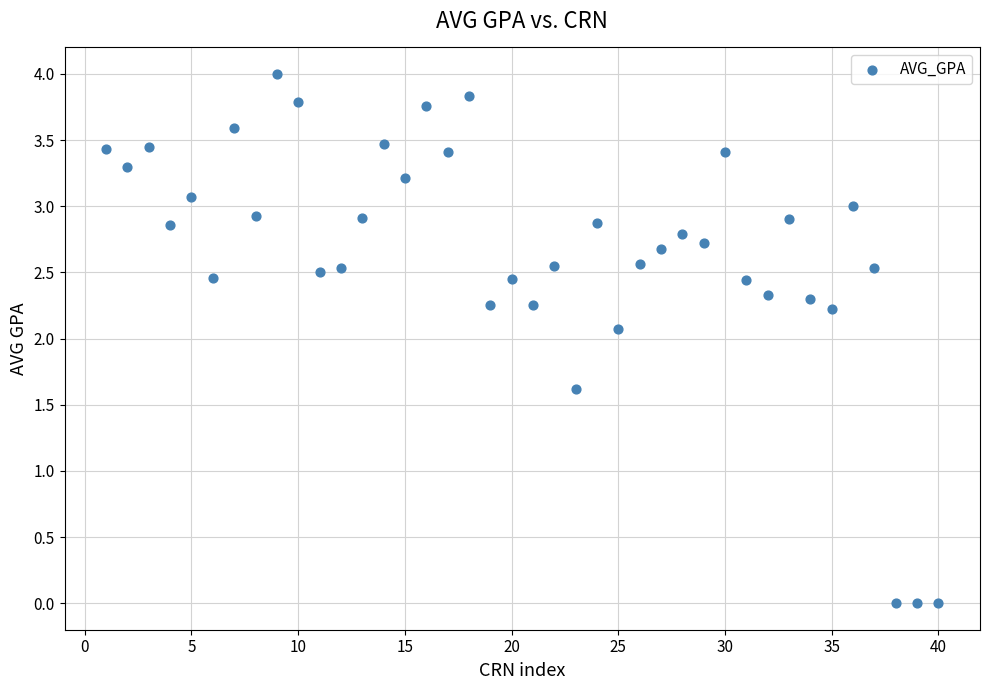

What Y value in the scatter plot is closest to 2?

2.1